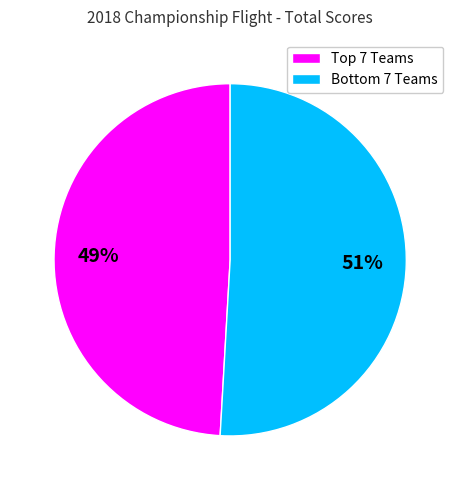

Does any single category account for the majority?

Yes